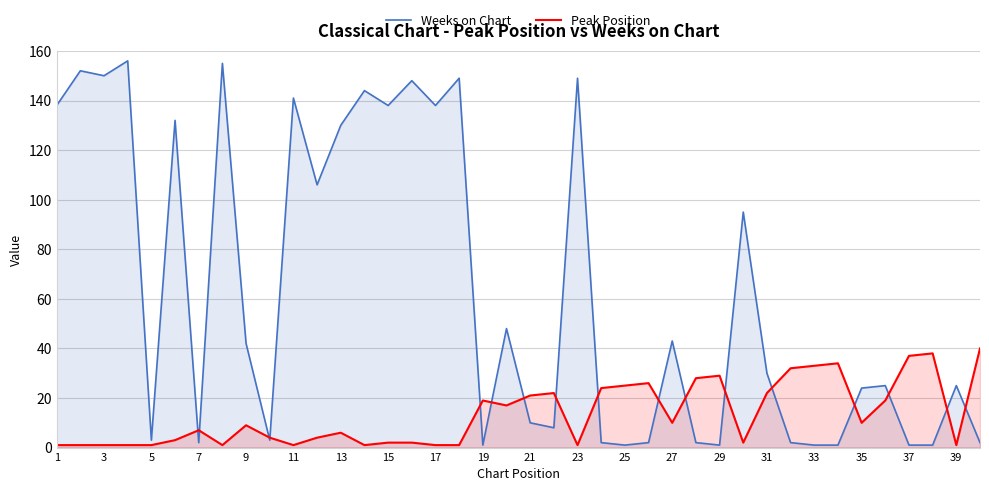

Rank the series at 17 from highest to lowest value.

Weeks on Chart, Peak Position